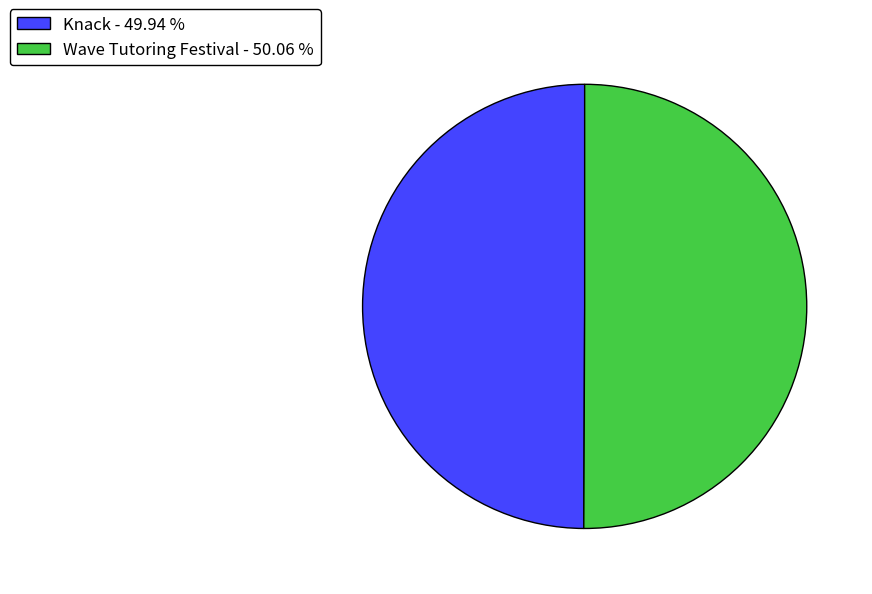

Combined, do Wave Tutoring Festival - 50.06 % and Knack - 49.94 % account for over 50%?

Yes